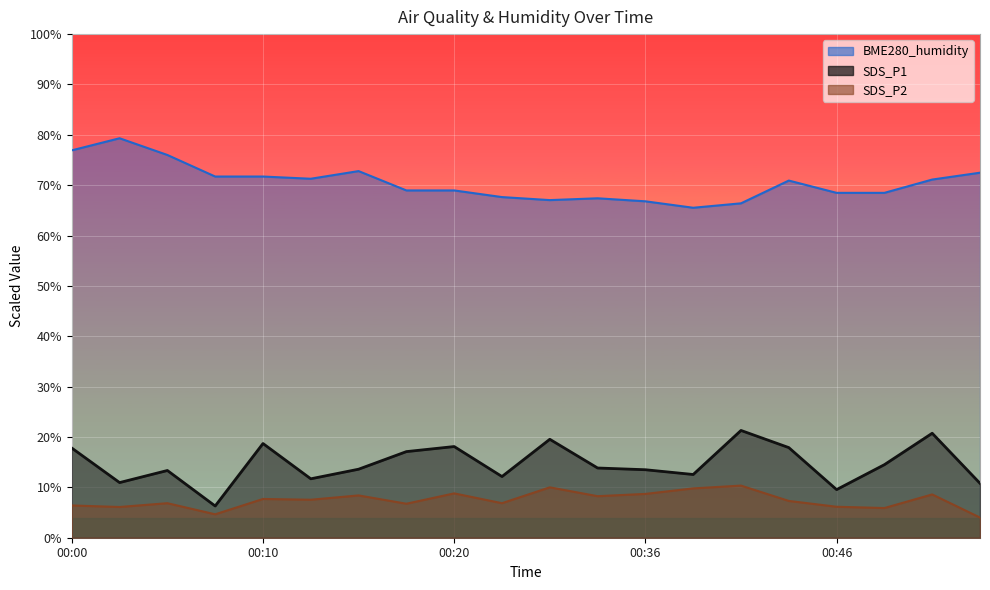

Which series has the widest spread of values?

SDS_P1